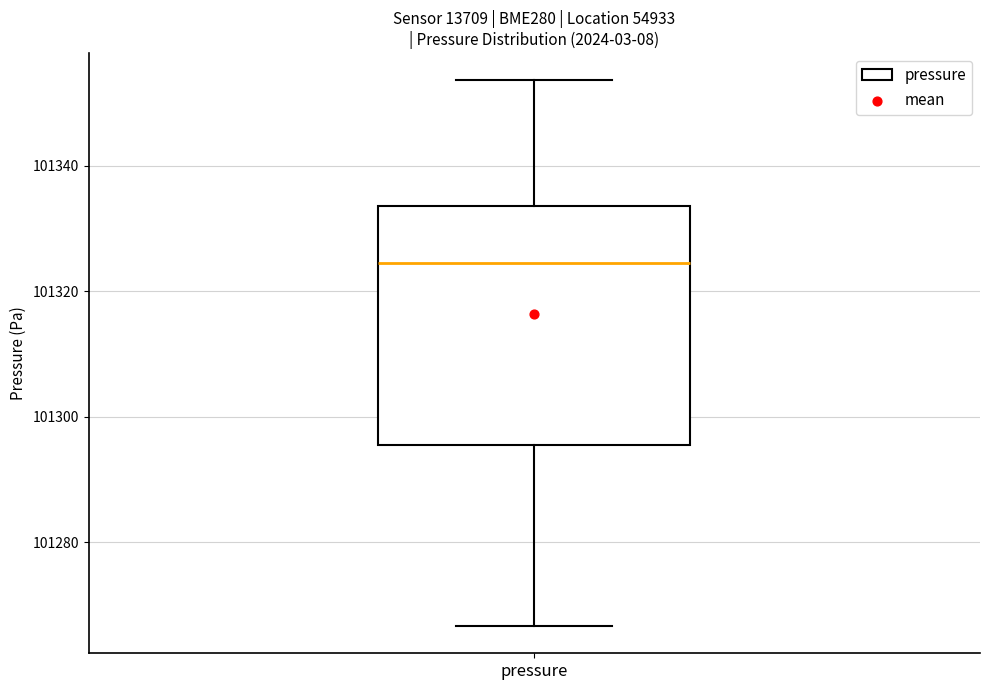

Read this box plot against the y-axis: the position of the median line, the range covered by the box, and the ends of both whiskers. The values are not printed on the chart, so give them approximately, as read against the axis.

median 101324, box 101296 to 101334, whiskers 101266 to 101354